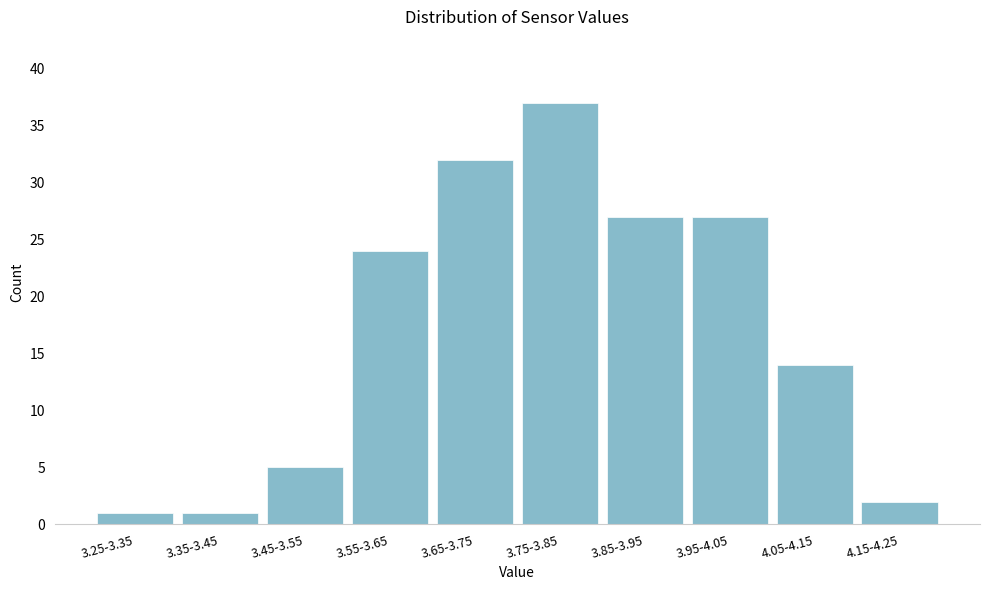

Reading left to right, list all the values displayed in this chart.

3.25-3.35=1	3.35-3.45=1	3.45-3.55=5	3.55-3.65=24	3.65-3.75=32	3.75-3.85=37	3.85-3.95=27	3.95-4.05=27	4.05-4.15=14	4.15-4.25=2